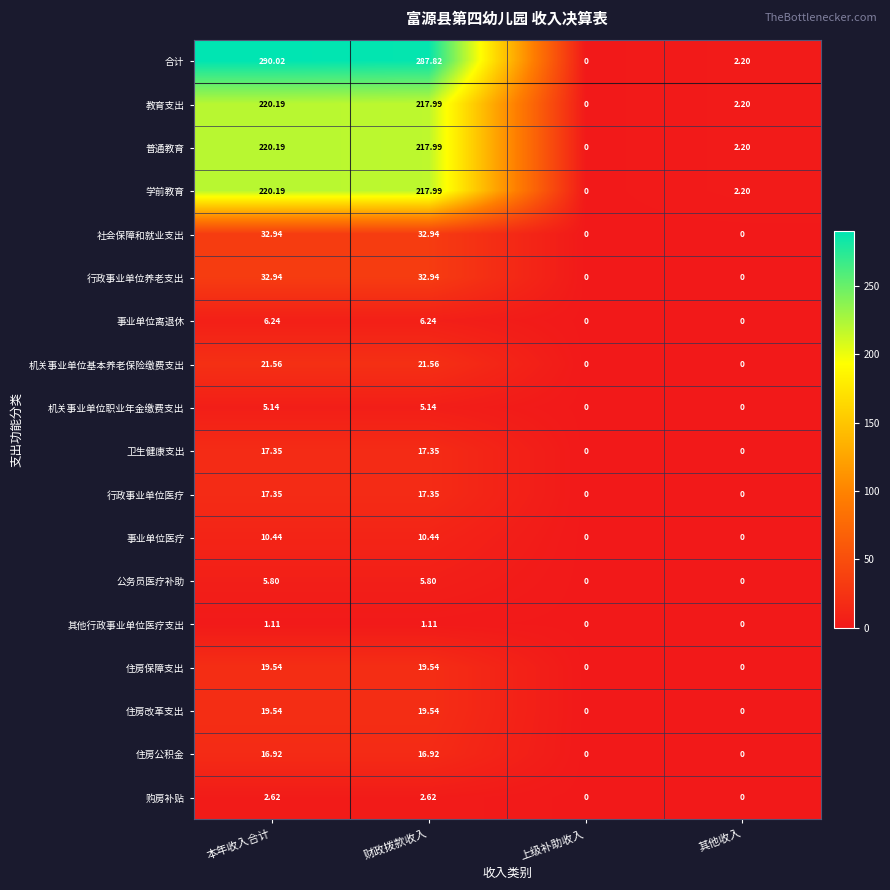

Is the value of 公务员医疗补助 at 财政拨款收入 greater than the value of 学前教育 at 本年收入合计?

No